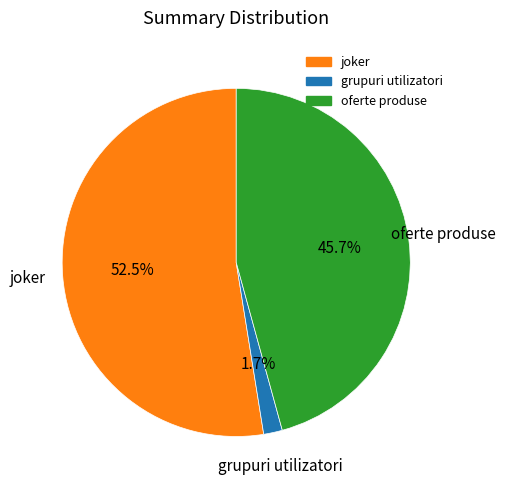

What is the majority slice?

joker